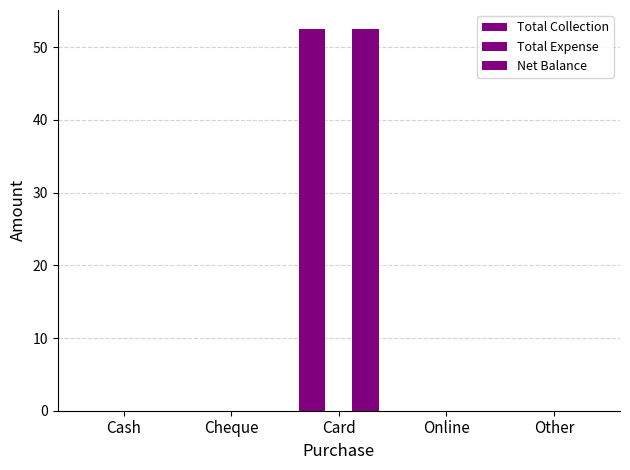

Which series has the largest range (max minus min)?

Total Collection